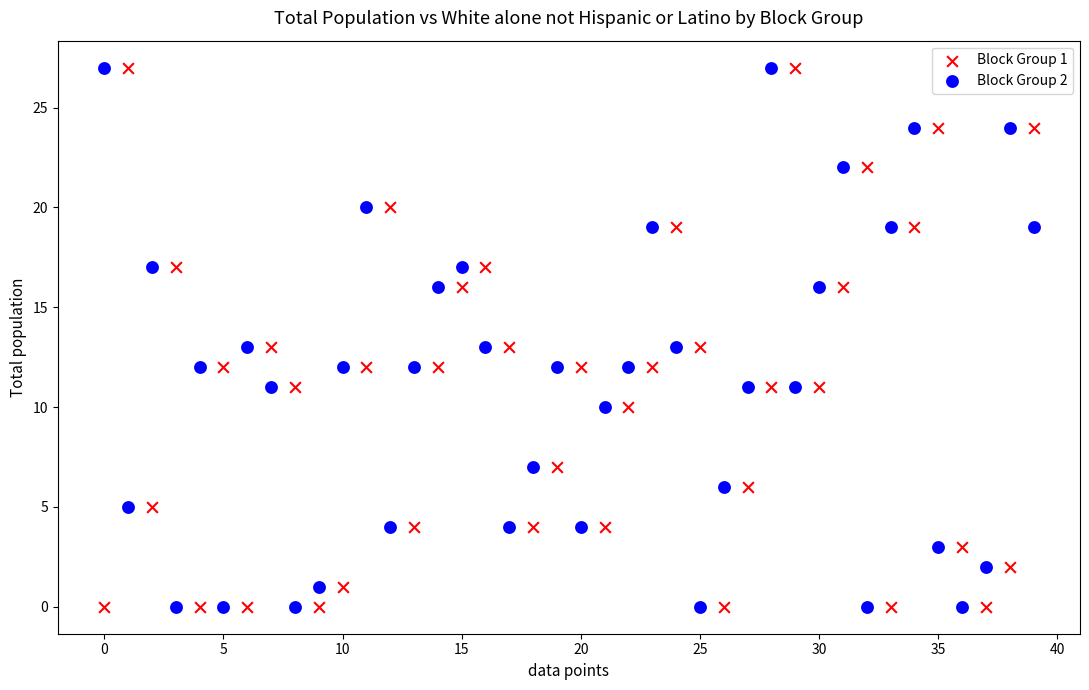

What are all the series names shown in the legend?

Block Group 1, Block Group 2